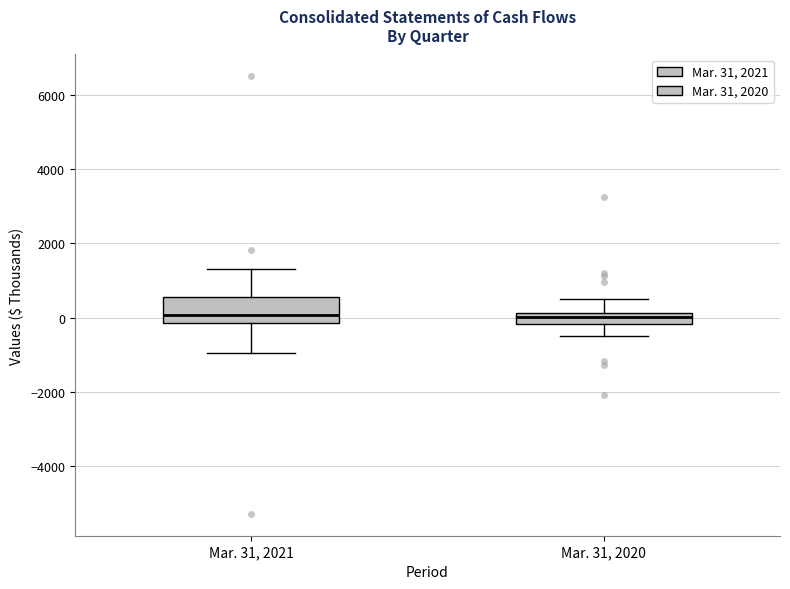

Where does the lower whisker of the box for Mar. 31, 2021 end on the y-axis? The values are not printed on the chart, so give them approximately, as read against the axis.

-1000